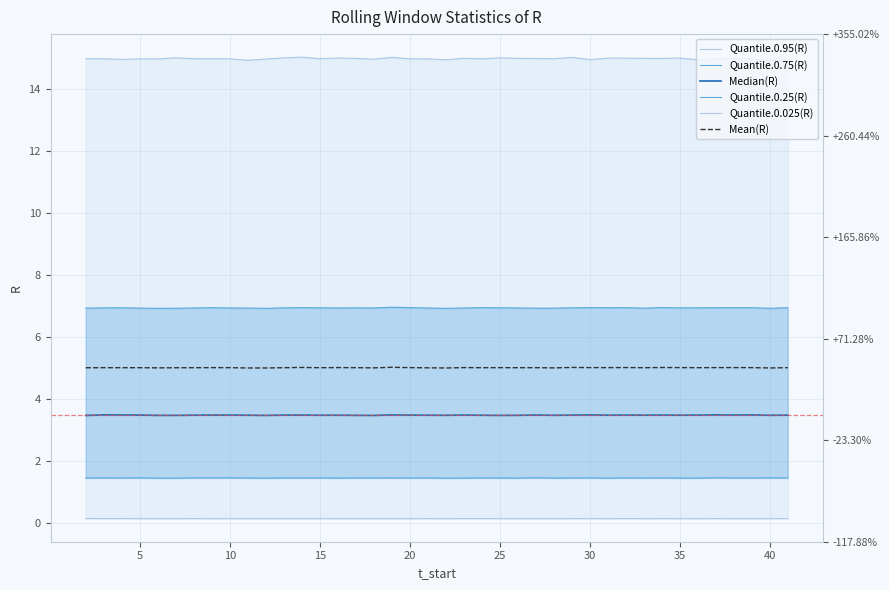

List the series in order of their peak value, lowest first.

Quantile.0.025(R), Quantile.0.25(R), Median(R), Mean(R), Quantile.0.75(R), Quantile.0.95(R)